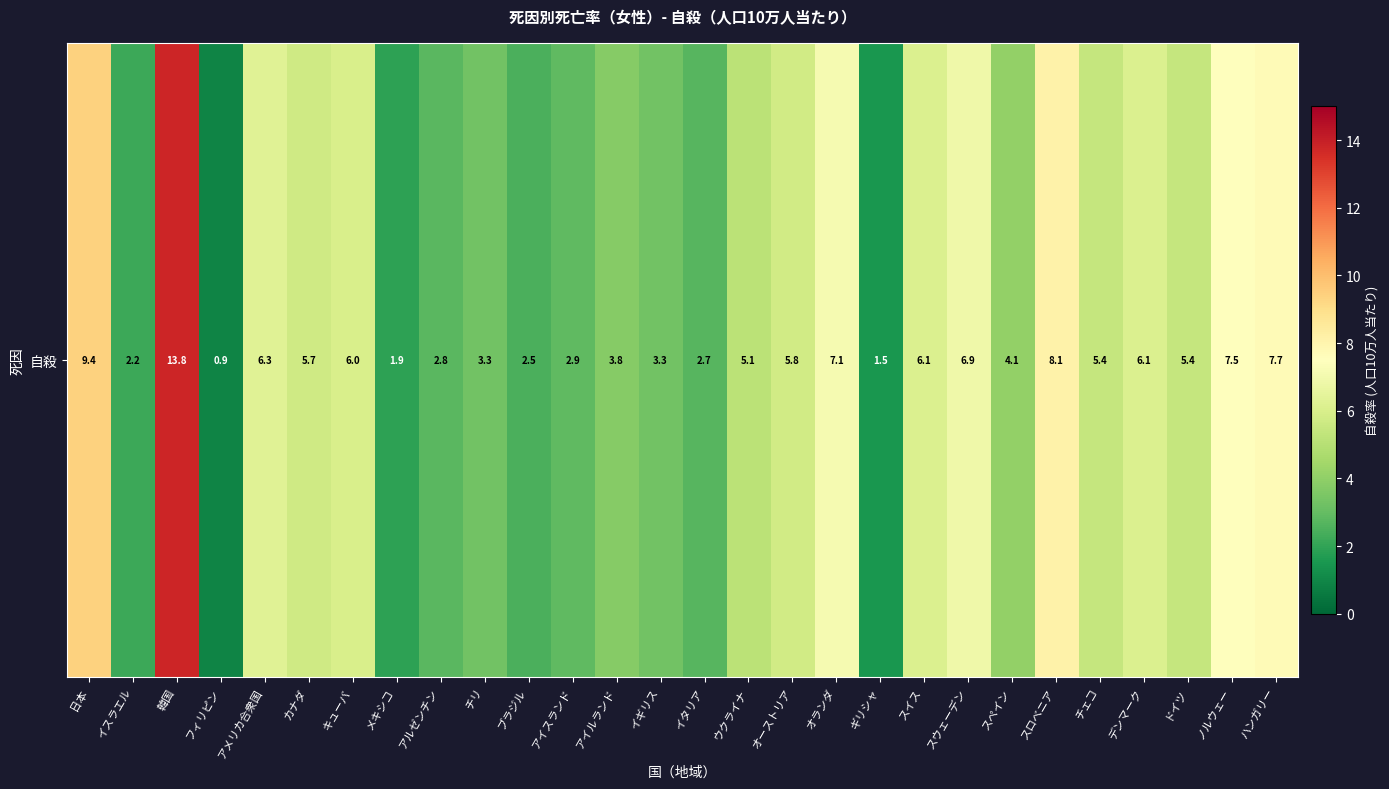

What is the smallest value displayed?

0.9